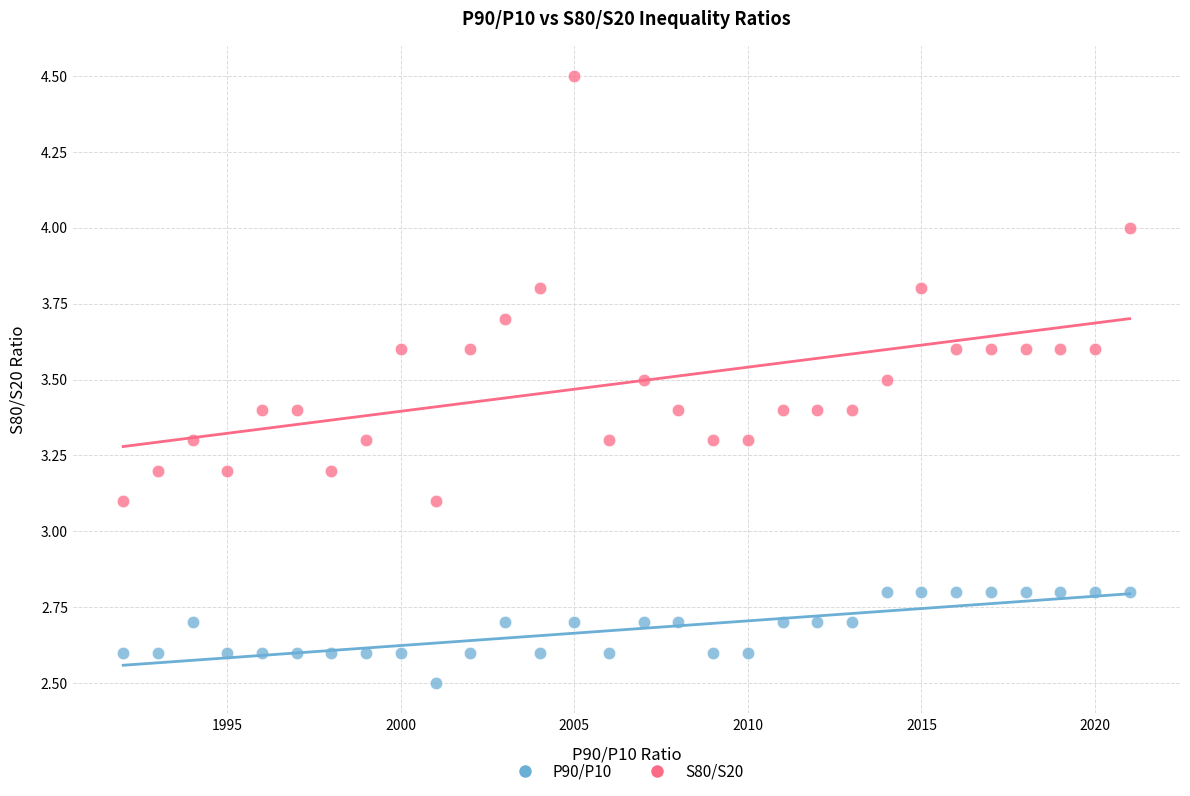

In the P90/P10 series, what Y value is closest to 2?

2.5